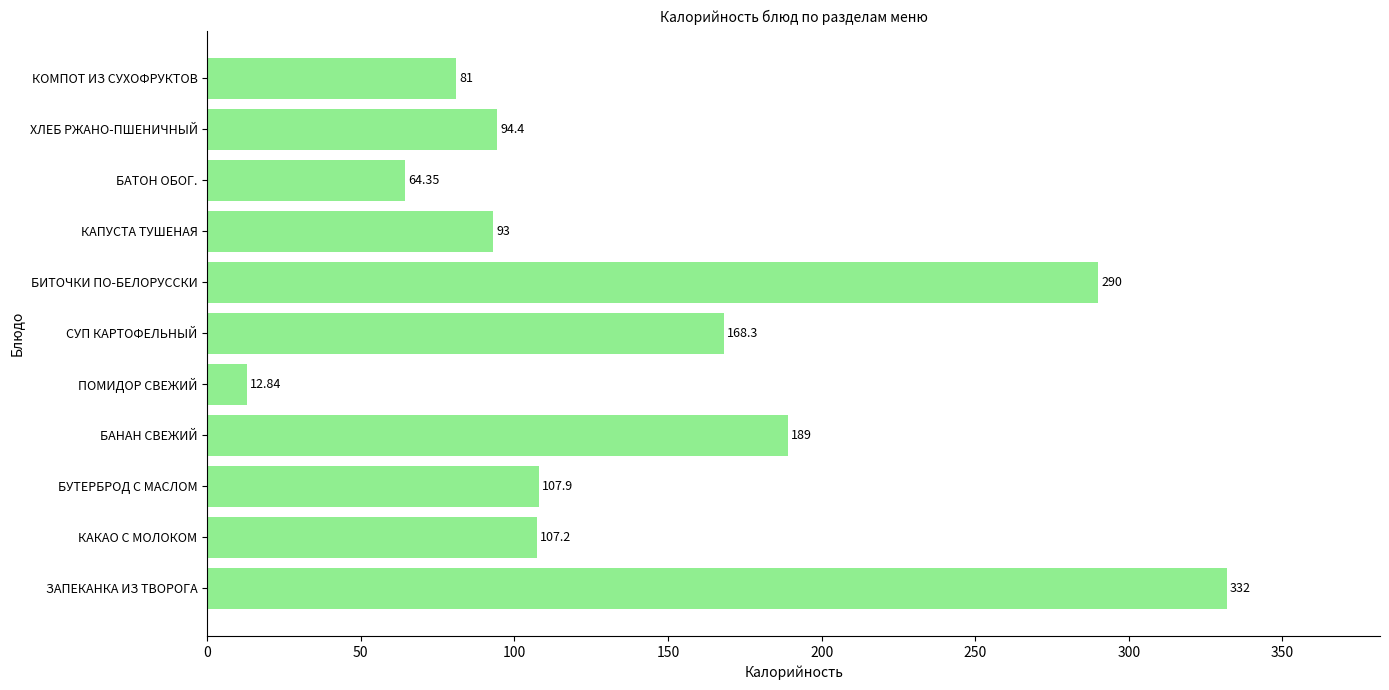

Does the chart contain any negative values?

No